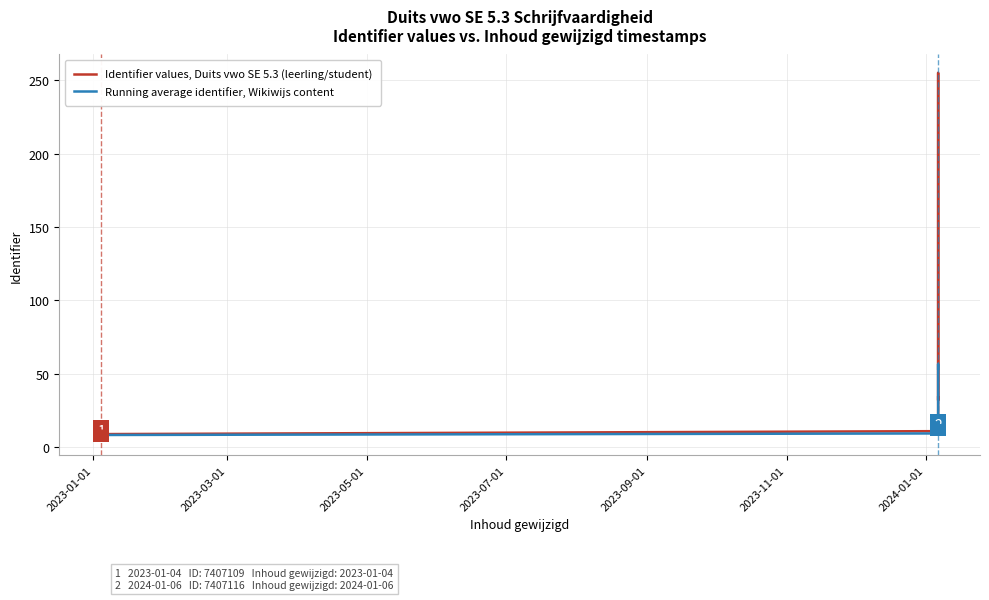

Which series has the largest Y range (max minus min)?

Identifier values, Duits vwo SE 5.3 (leerling/student)